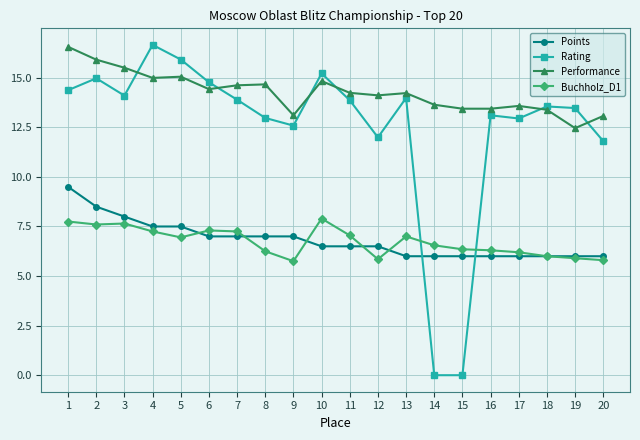

The value of Rating at 12 is 12.0. True or false?

True